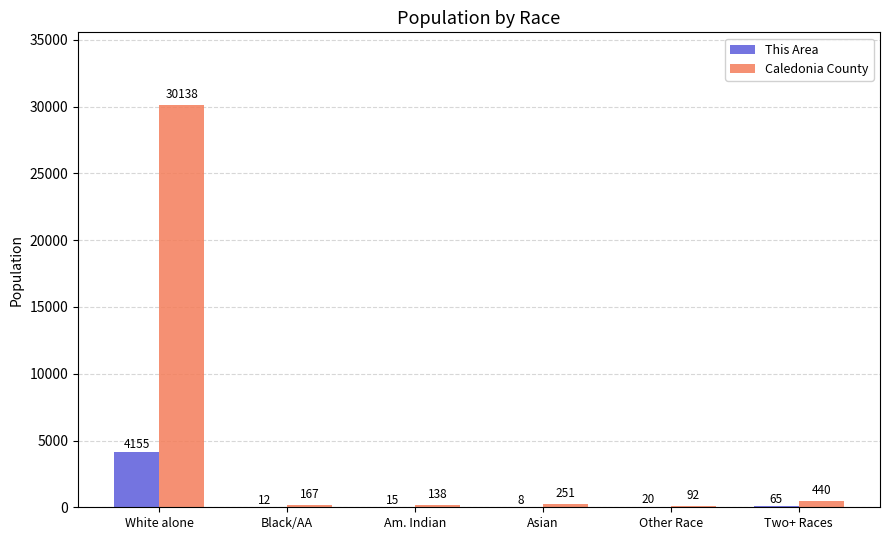

True or false: This Area has a value of 12 at Black/AA.

True